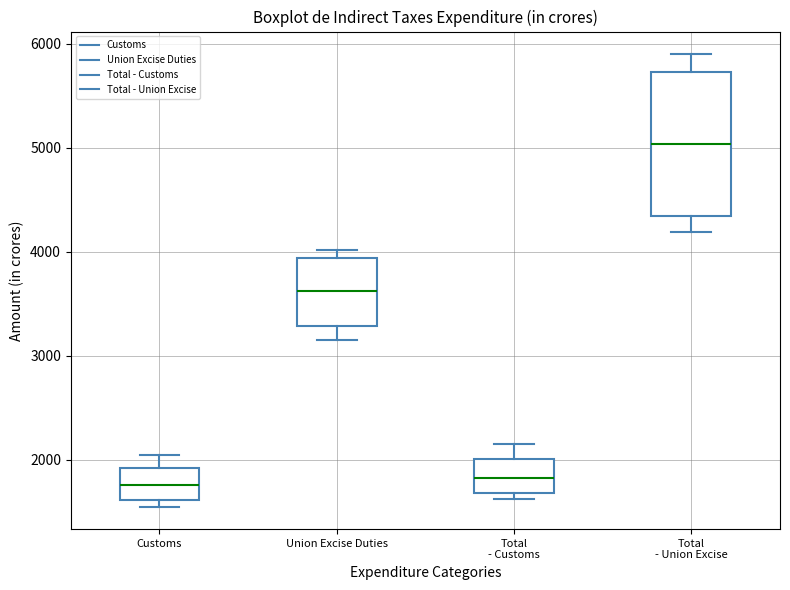

Reading left to right, read every box against the y-axis: the position of its median line, the range the box covers, and the ends of its whiskers. The values are not printed on the chart, so give them approximately, as read against the axis.

Customs: median 1800, box 1600 to 1900, whiskers 1500 to 2000
Union Excise Duties: median 3600, box 3300 to 3900, whiskers 3100 to 4000
Total - Customs: median 1800, box 1700 to 2000, whiskers 1600 to 2200
Total - Union Excise: median 5000, box 4300 to 5700, whiskers 4200 to 5900